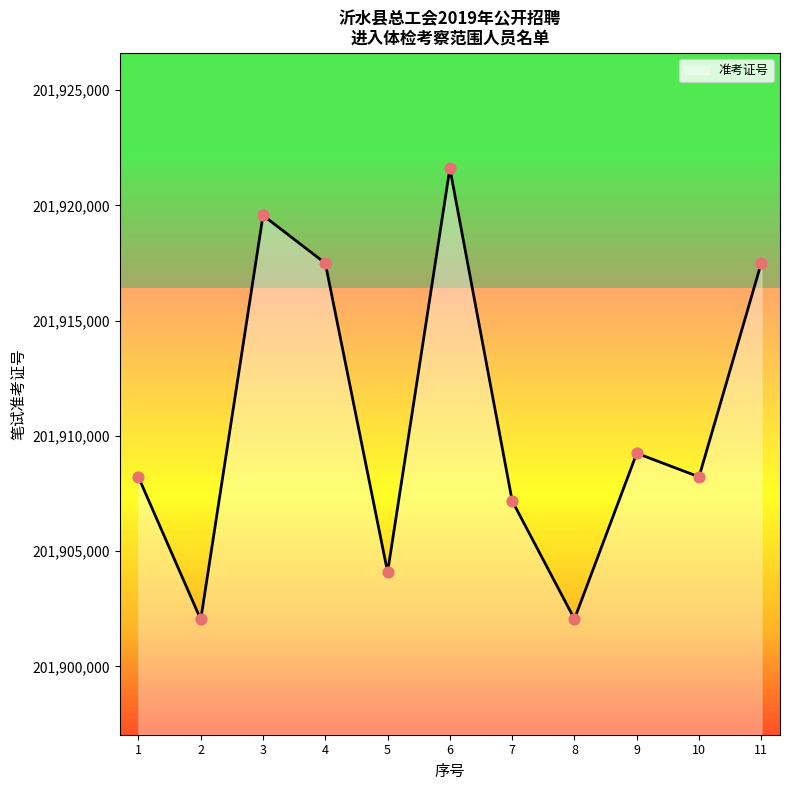

What is the change in value from 2 to 8?

+19